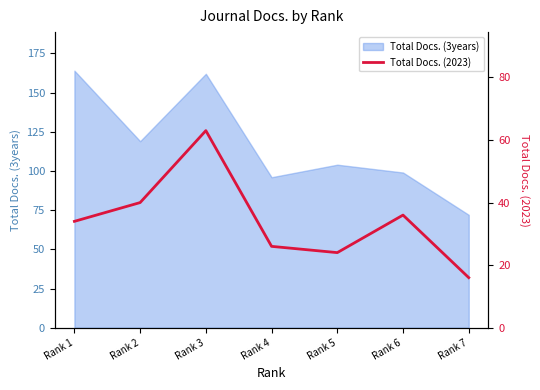

Is it true that the value at Rank 4 is 8?

False